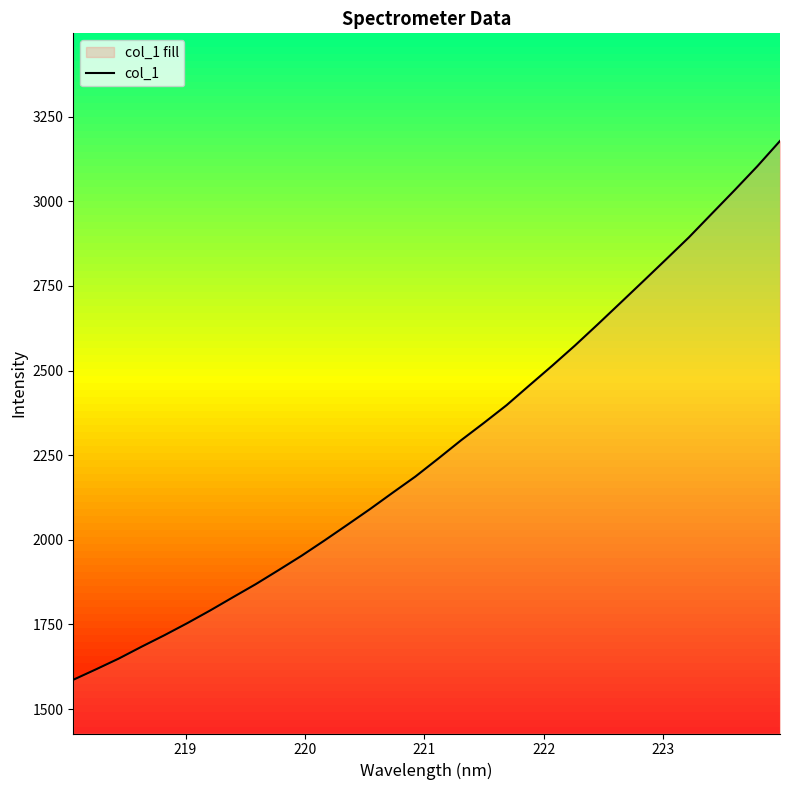

What is the difference between the maximum and minimum values?

1591.4